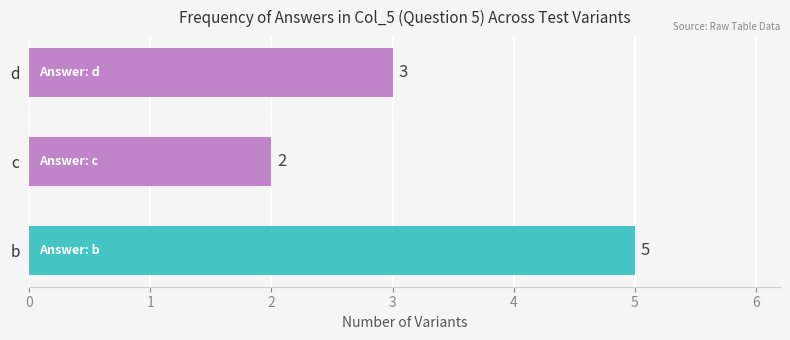

Count the number of categories in the chart.

3